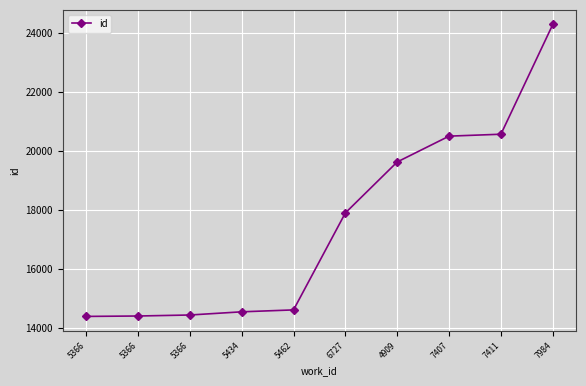

The value at 5462 is 21148. True or false?

False